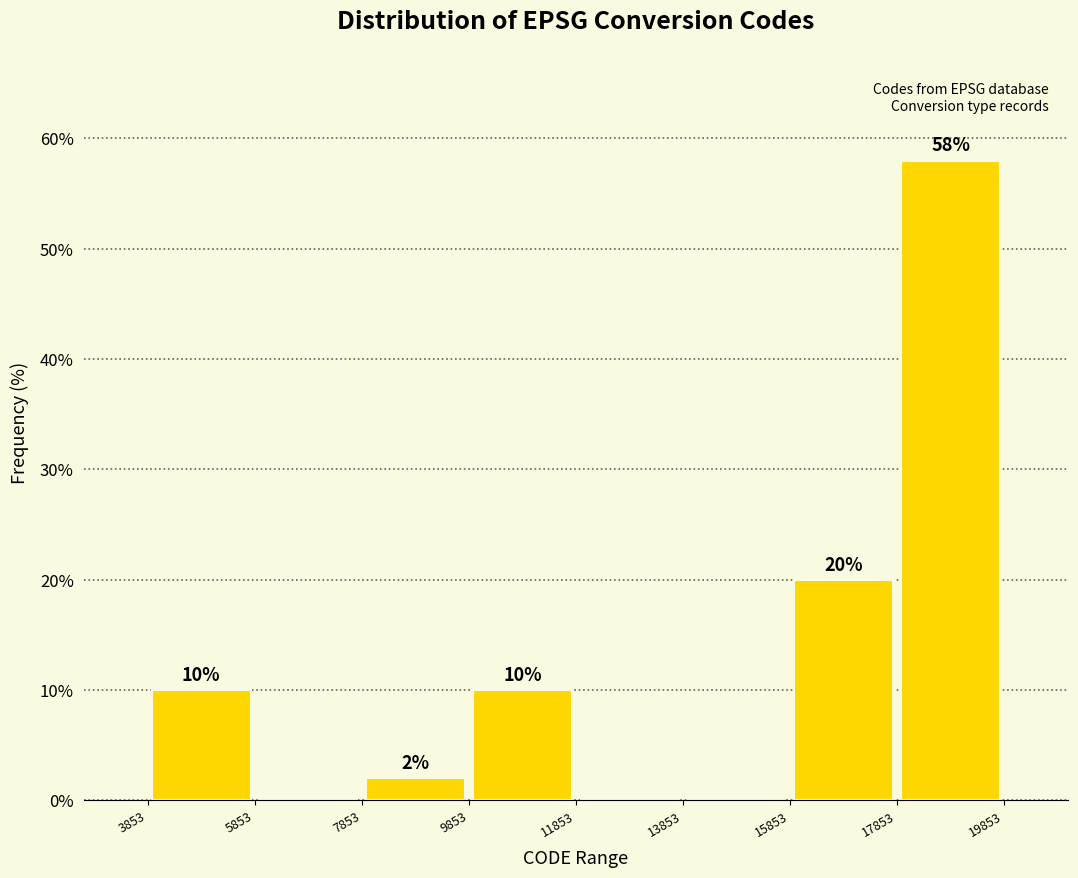

Which range on the x-axis has the tallest bar?

17853 to 19853